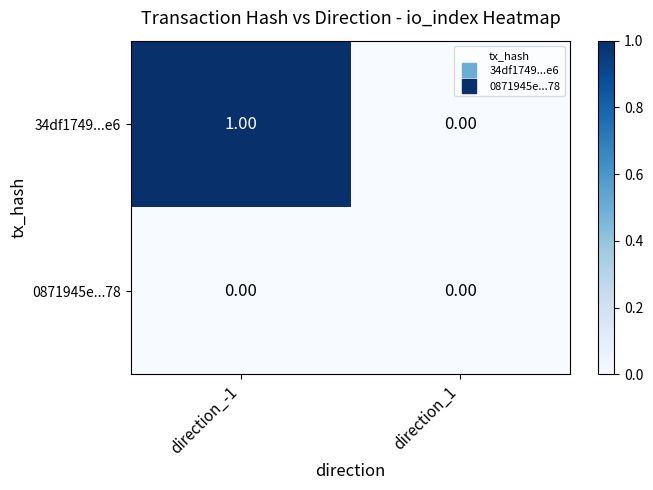

Which series changed the most between direction_-1 and direction_1?

34df1749...e6